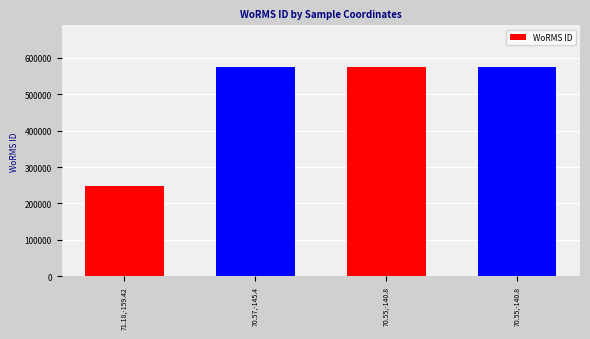

Rank the categories by value from highest to lowest.

70.57,-145.4, 70.55,-140.8, 70.55,-140.8, 71.18,-159.42